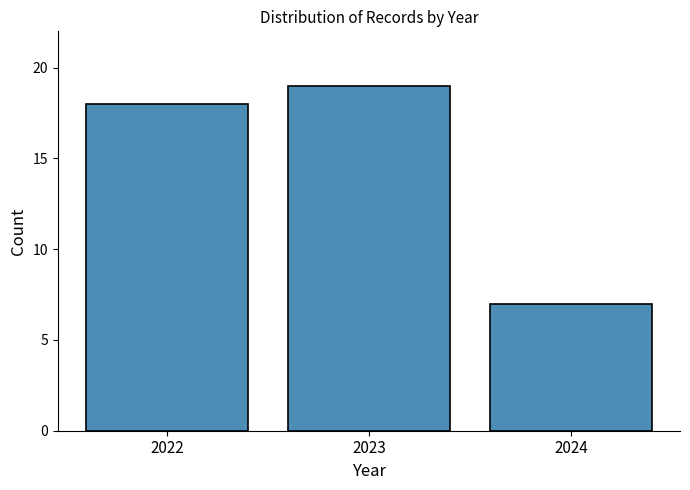

Reading left to right, what are all the values shown in this chart?

18	19	7